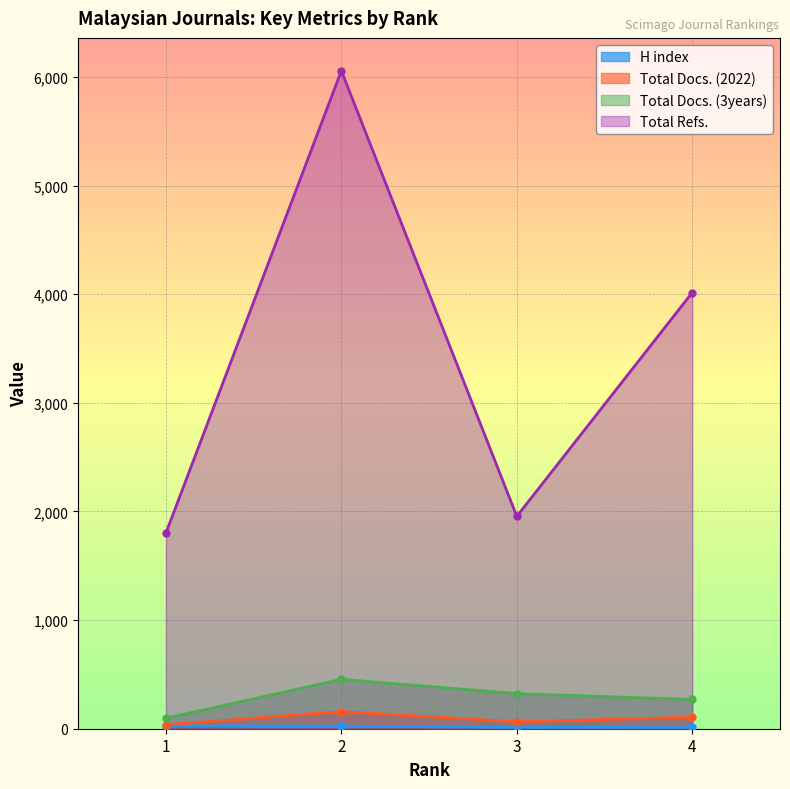

What is the total value across all series at 2?

6693